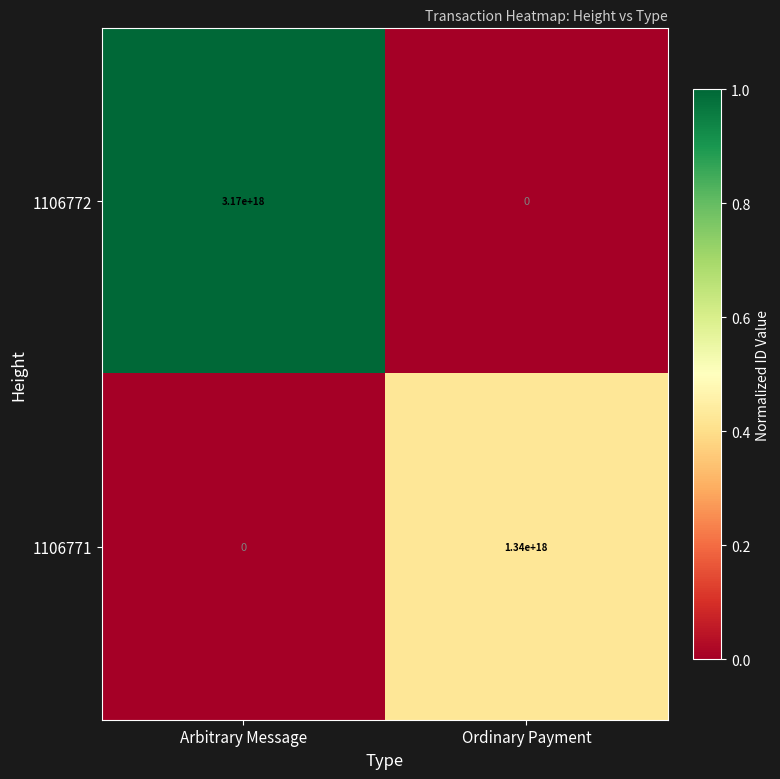

At which label is 1106771 closest to 670000000000000000?

Arbitrary Message